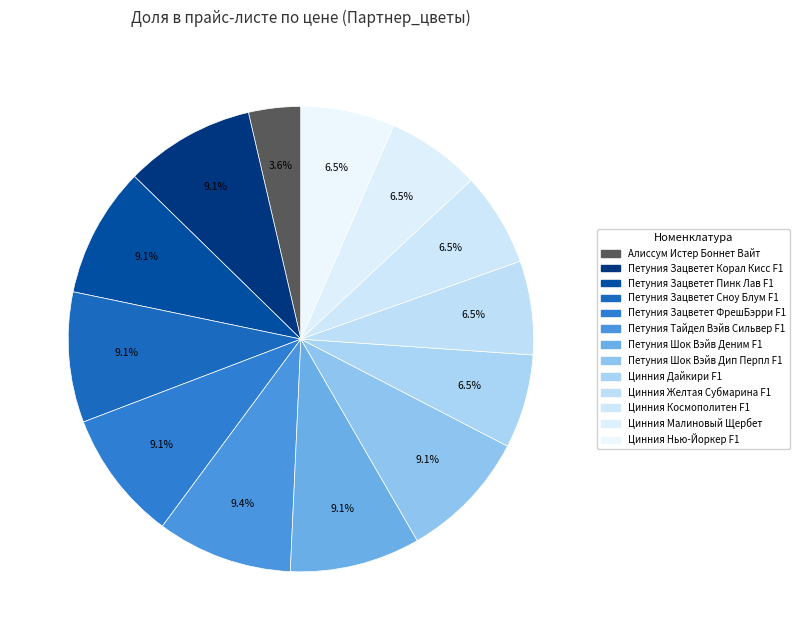

How many segments does this pie chart have?

13